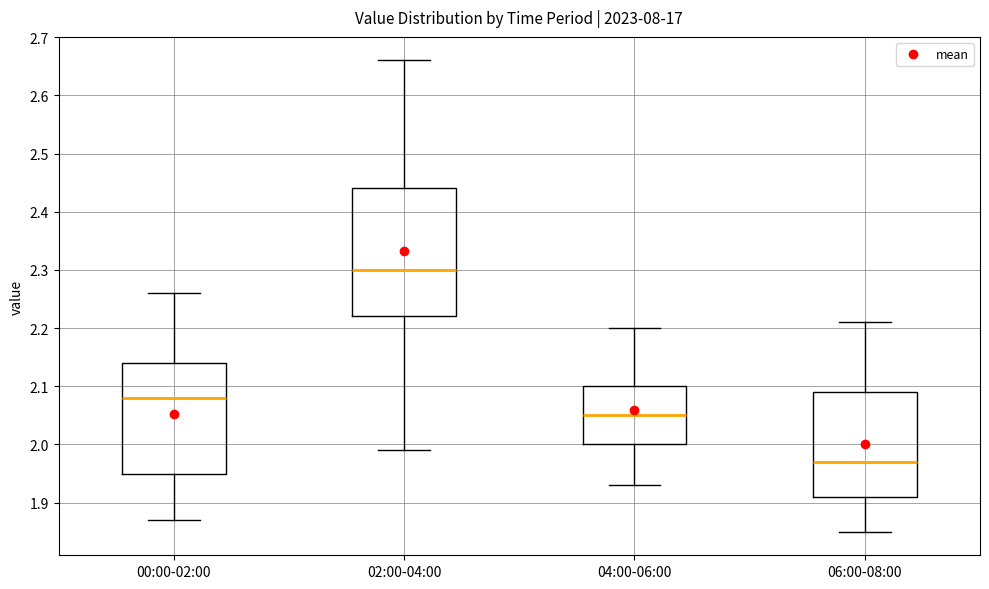

Where is the lower edge of the box for 04:00-06:00 on the y-axis? The values are not printed on the chart, so give them approximately, as read against the axis.

2.00